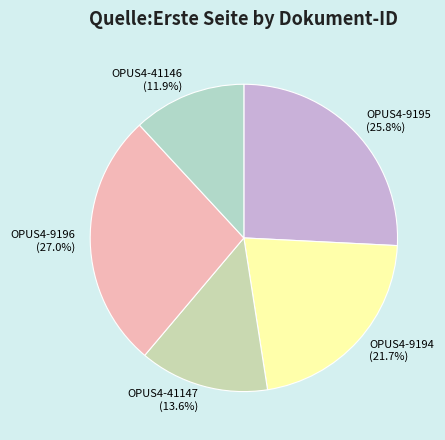

Which slice is the smallest?

OPUS4-41146